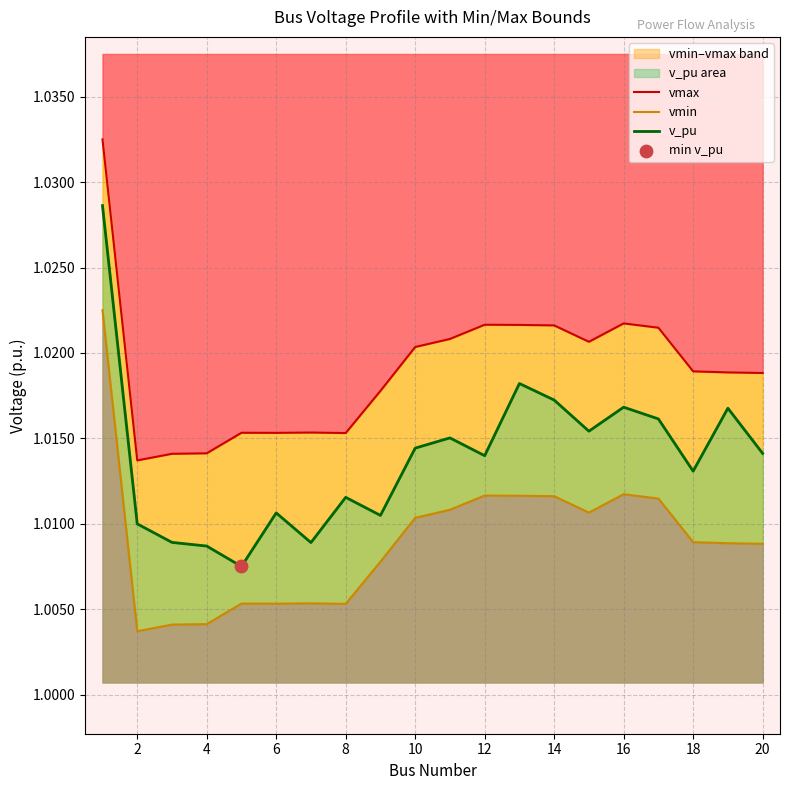

Is the value of v_pu at 14 greater than the value of vmax at 18?

No